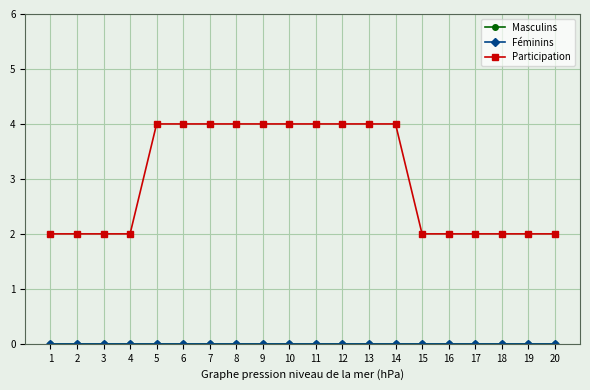

The value of Participation at 14 is 4. True or false?

True